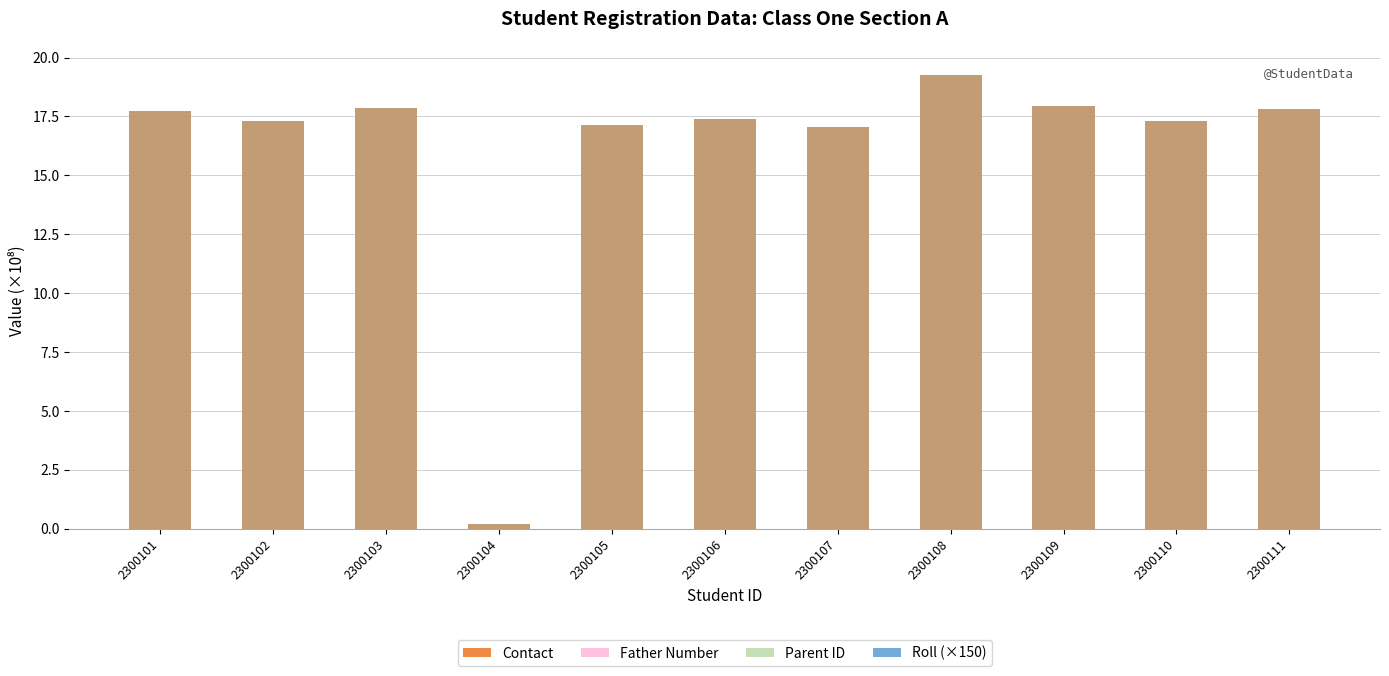

Where does the Father Number series first go above 17?

2300101